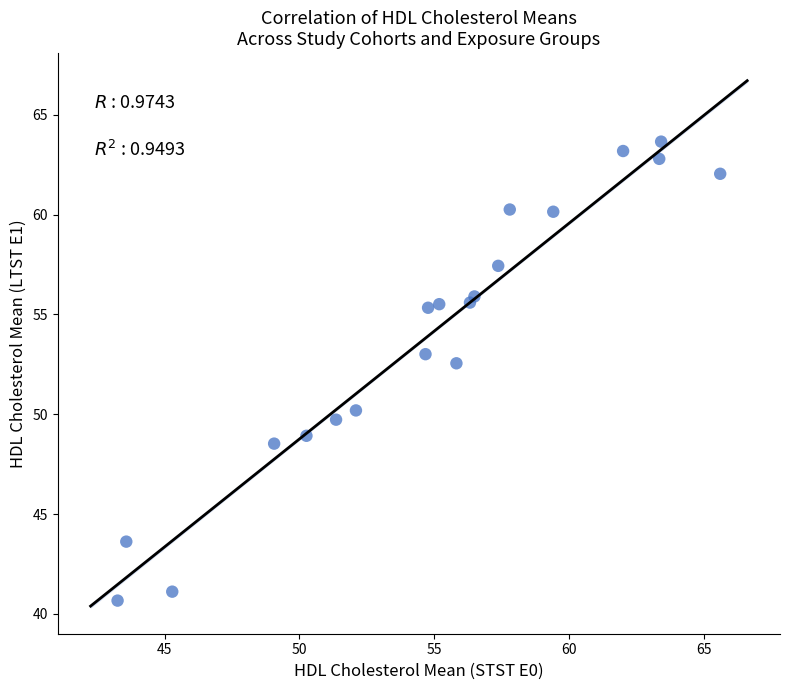

What is the range of Y values (max minus min)?

23.0